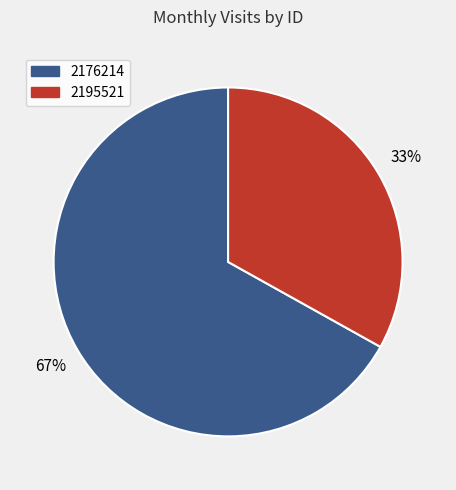

To the nearest percent, what is the average slice percentage?

50%